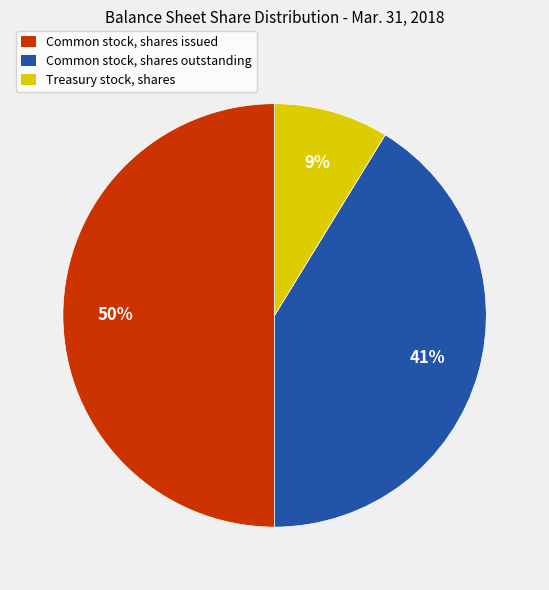

Count the number of slices in the pie.

3